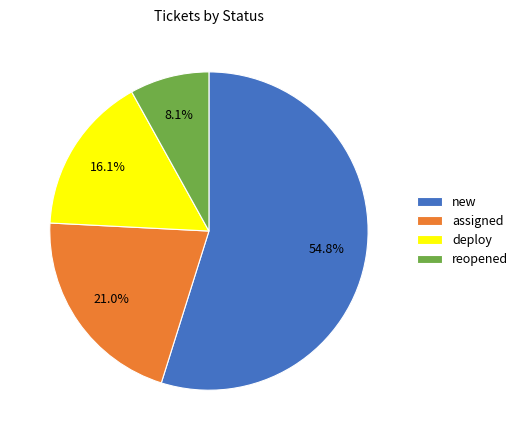

How many segments does this pie chart have?

4